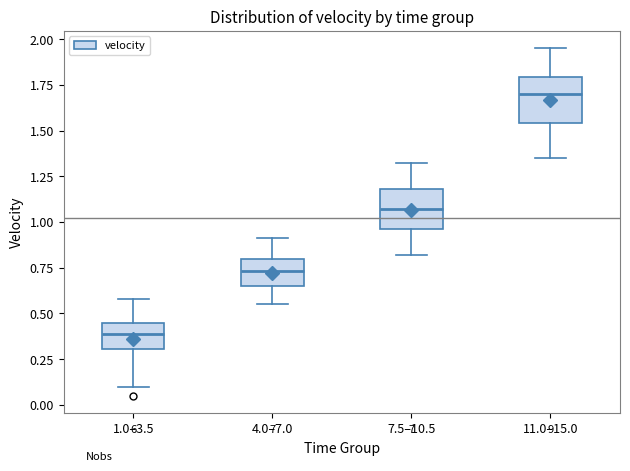

Reading left to right, transcribe this box plot: for each box, give where its median line is, the range the box spans, and where its two whiskers end, as read against the y-axis. The values are not printed on the chart, so give them approximately, as read against the axis.

1.0–3.5: median 0.40, box 0.30 to 0.45, whiskers 0.10 to 0.60
4.0–7.0: median 0.75, box 0.65 to 0.80, whiskers 0.55 to 0.90
7.5–10.5: median 1.05, box 0.95 to 1.20, whiskers 0.80 to 1.30
11.0–15.0: median 1.70, box 1.55 to 1.80, whiskers 1.35 to 1.95